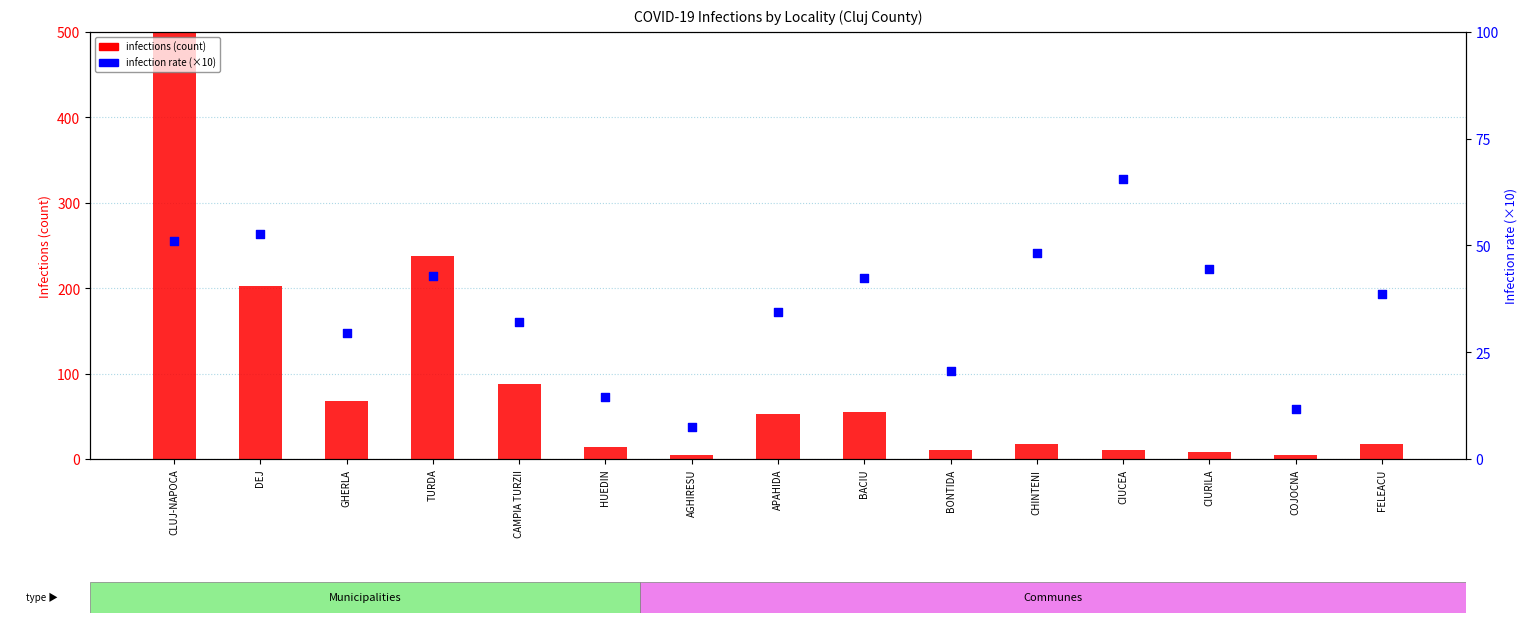

What is the total value across all series at DEJ?

254.6